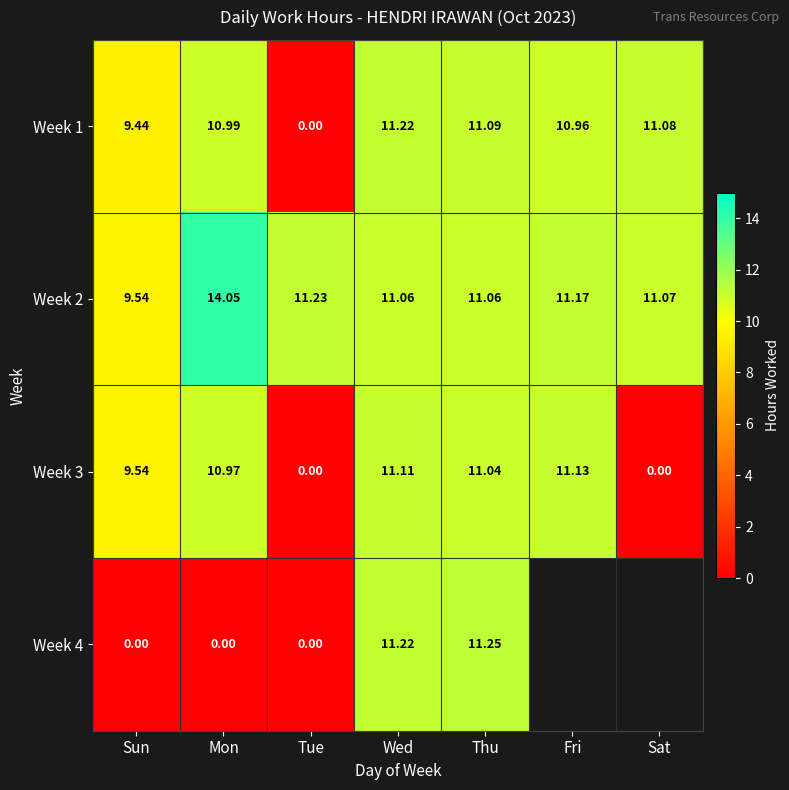

Which series has the widest spread of values?

Week 4